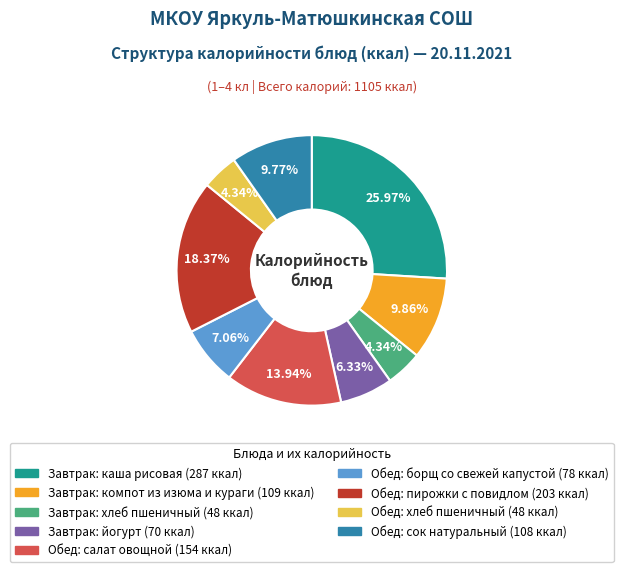

What is the largest slice in the pie chart?

Завтрак: каша рисовая